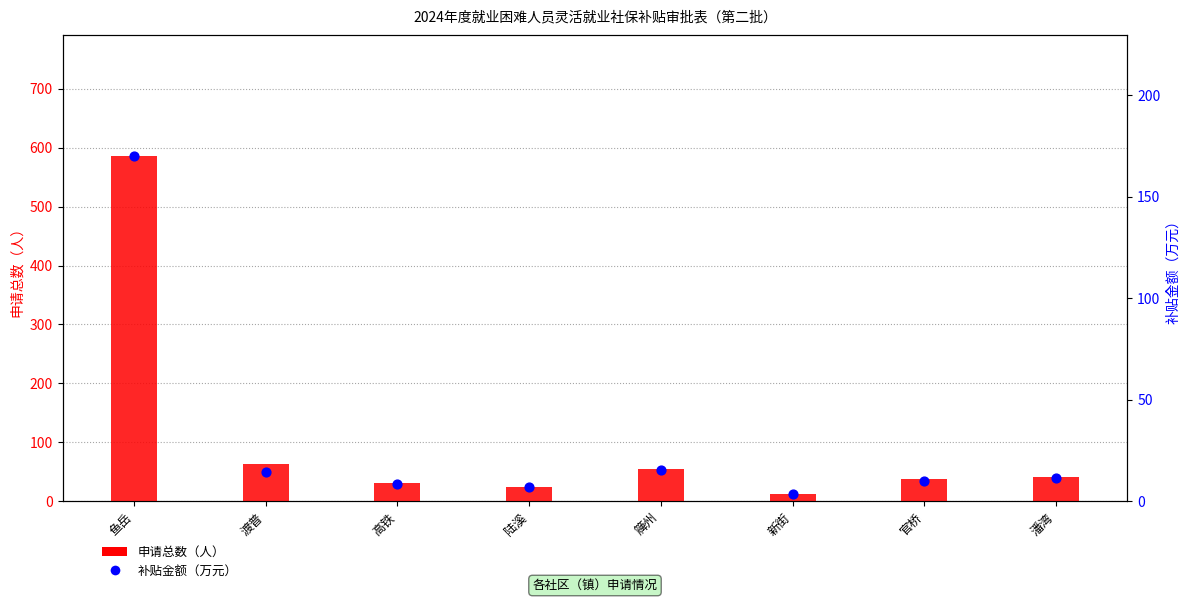

What are all the series names shown in the legend?

申请总数（人）, 补贴金额（万元）